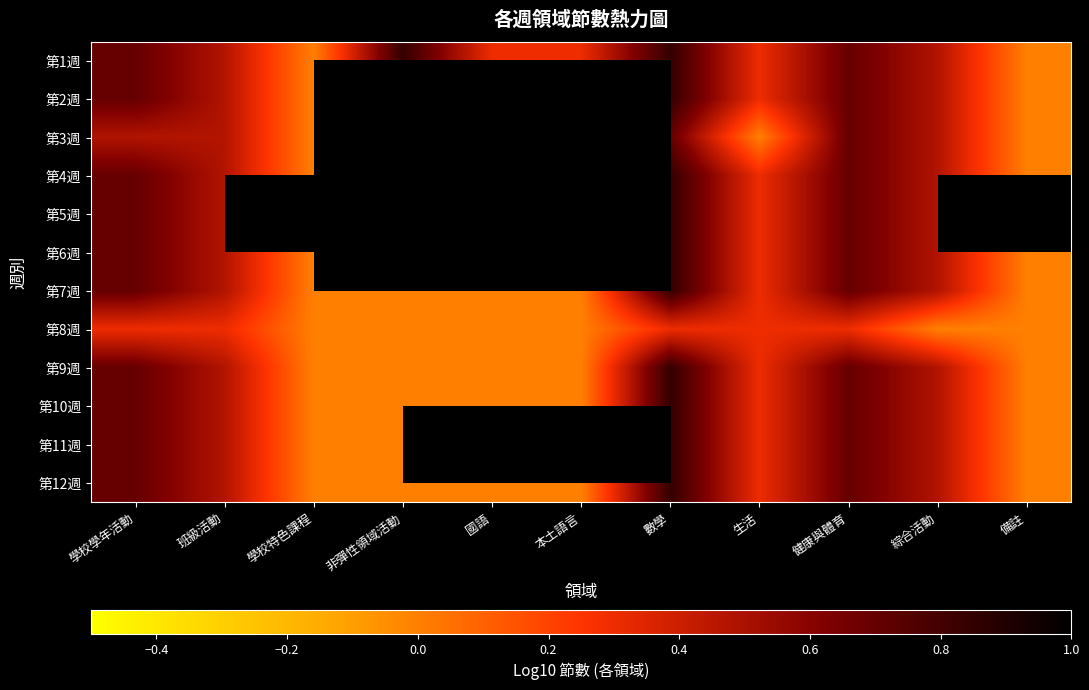

Which has a higher value, 數學 or 學校特色課程?

數學